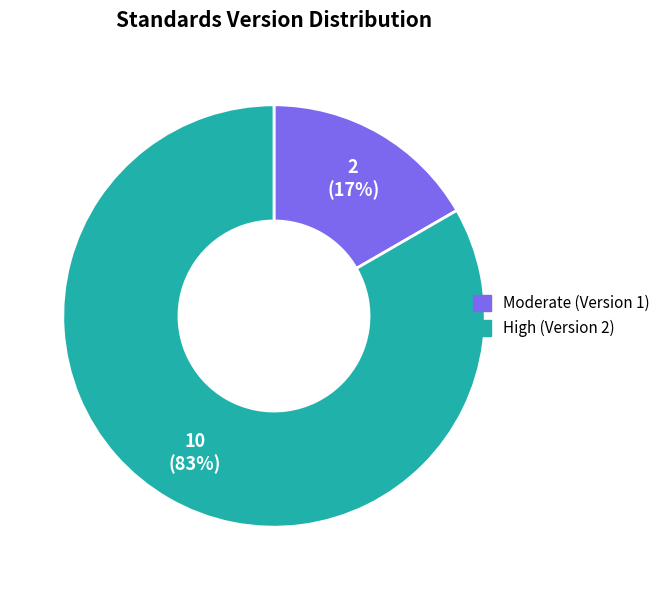

The Moderate (Version 1) slice represents 8% of the pie. True or false?

False